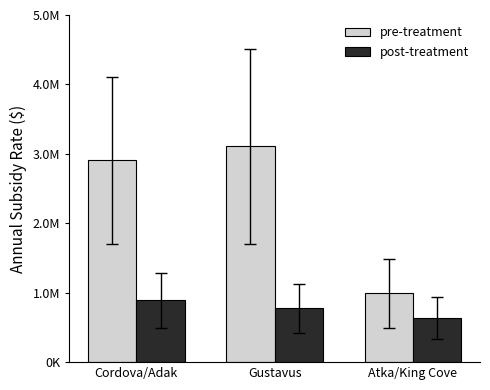

At which category does the chart reach its minimum across all series?

Atka/King Cove